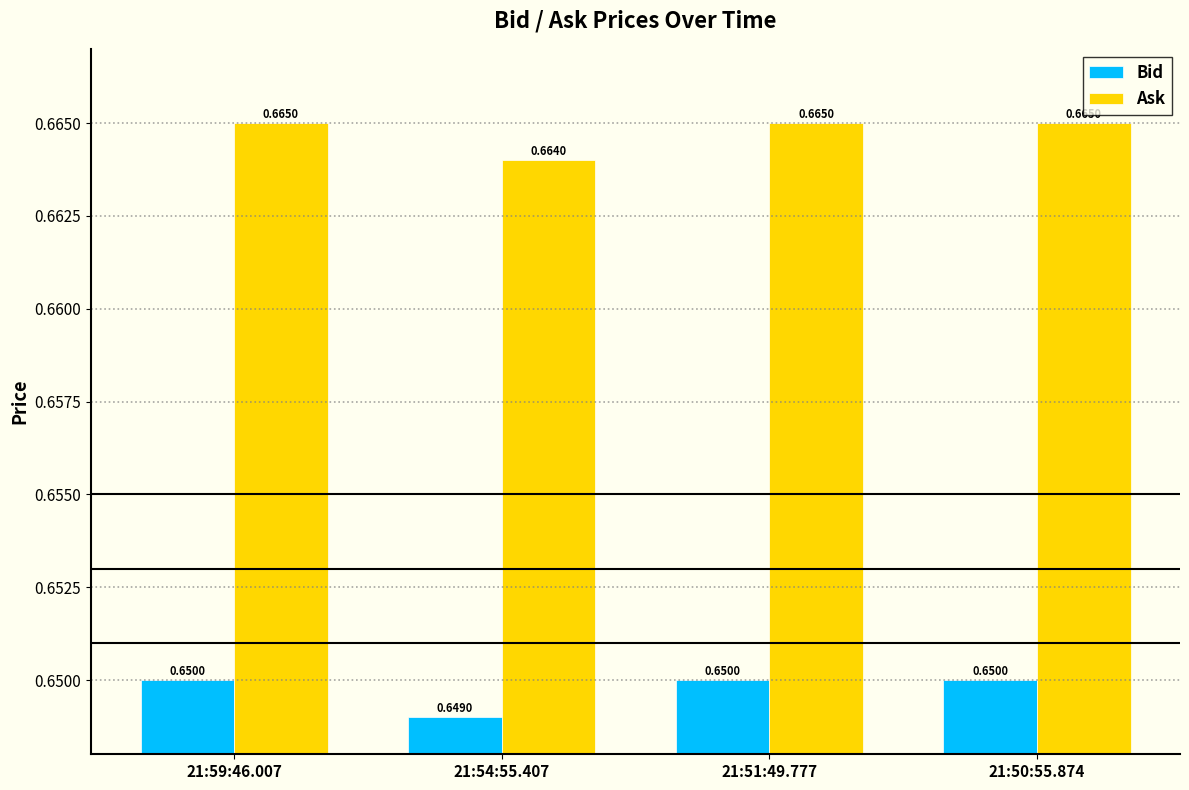

Rank the series at 21:50:55.874 from lowest to highest value.

Bid, Ask